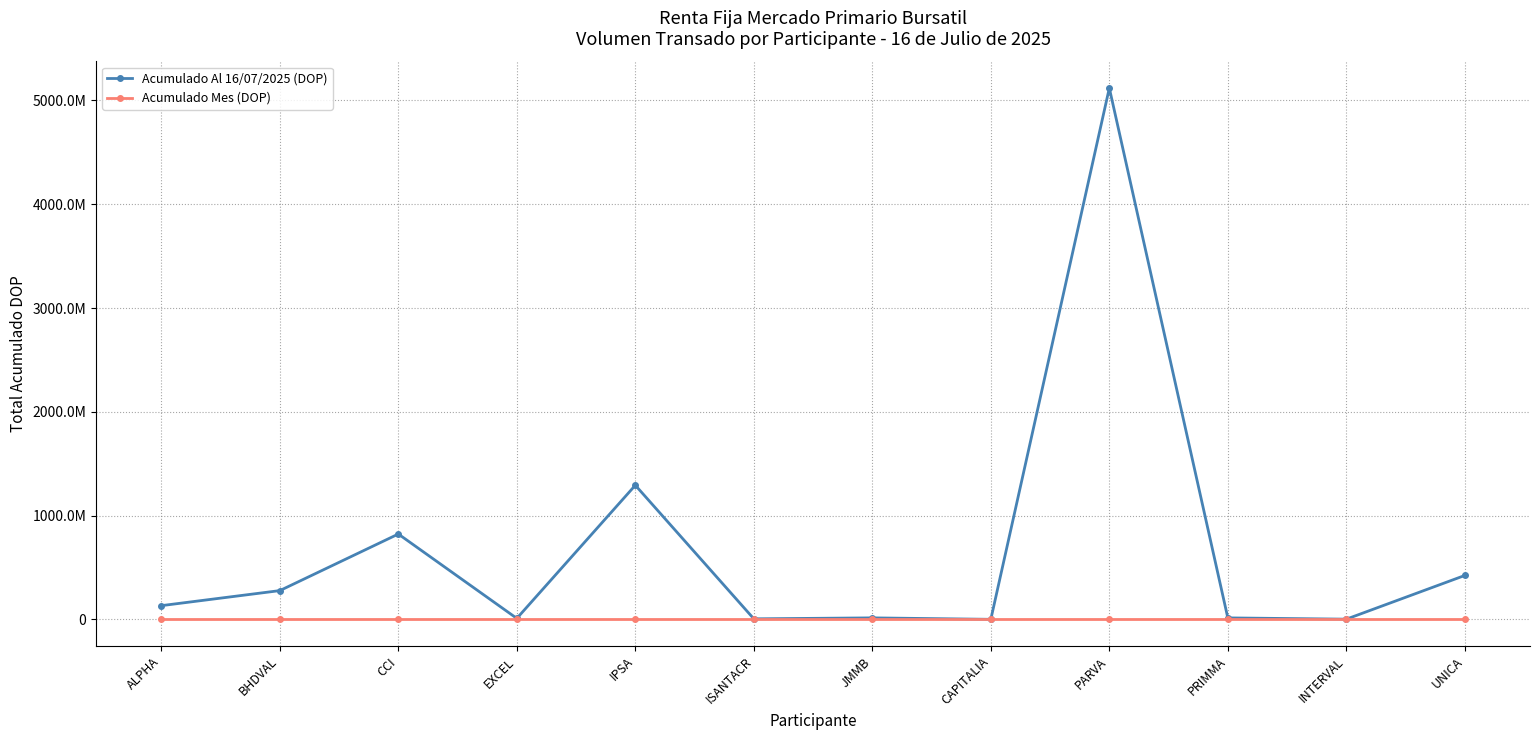

Reading right to left, transcribe all the data shown in this chart.

Acumulado Al 16/07/2025 (DOP): UNICA=423103478.4	INTERVAL=1887485.8	PRIMMA=14118130.4	PARVA=5119705352.1	CAPITALIA=314538.5	JMMB=14330484.1	ISANTACR=5159475.0	IPSA=1292215753.4	EXCEL=9397986.8	CCI=822222083.5	BHDVAL=277076442.3	ALPHA=132084461.0
Acumulado Mes (DOP): UNICA=0.0	INTERVAL=0.0	PRIMMA=0.0	PARVA=0.0	CAPITALIA=0.0	JMMB=0.0	ISANTACR=0.0	IPSA=0.0	EXCEL=0.0	CCI=0.0	BHDVAL=0.0	ALPHA=0.0